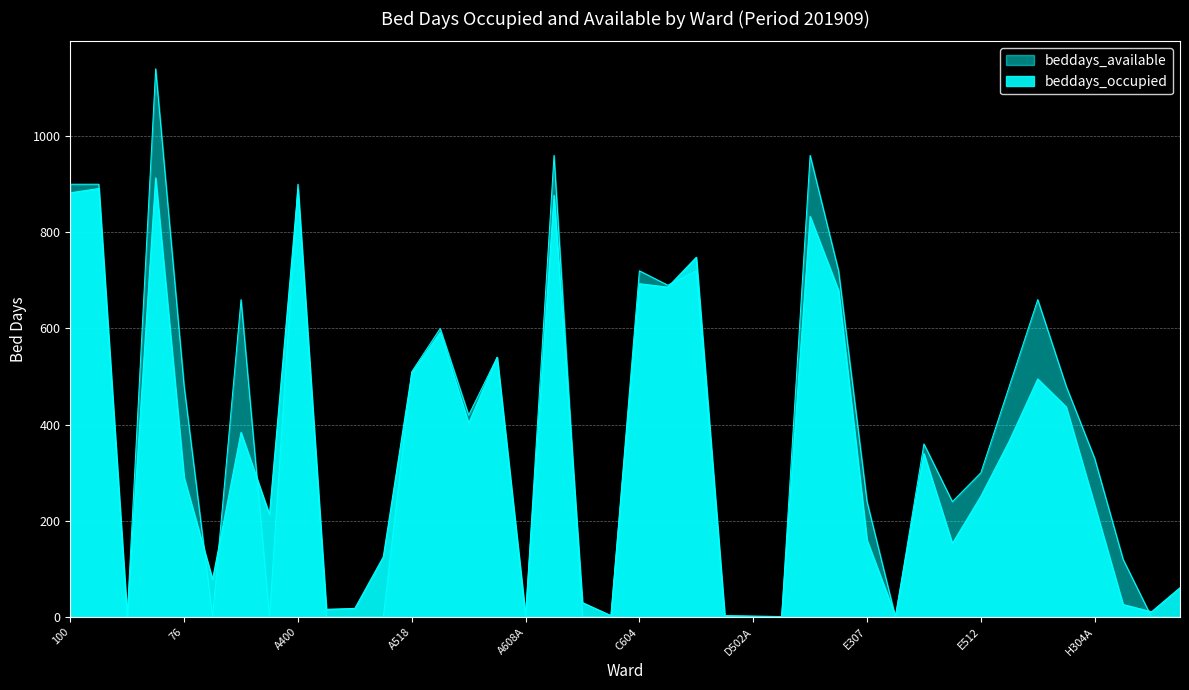

What is the approximate value of beddays_available at A525, to the nearest 100?

400